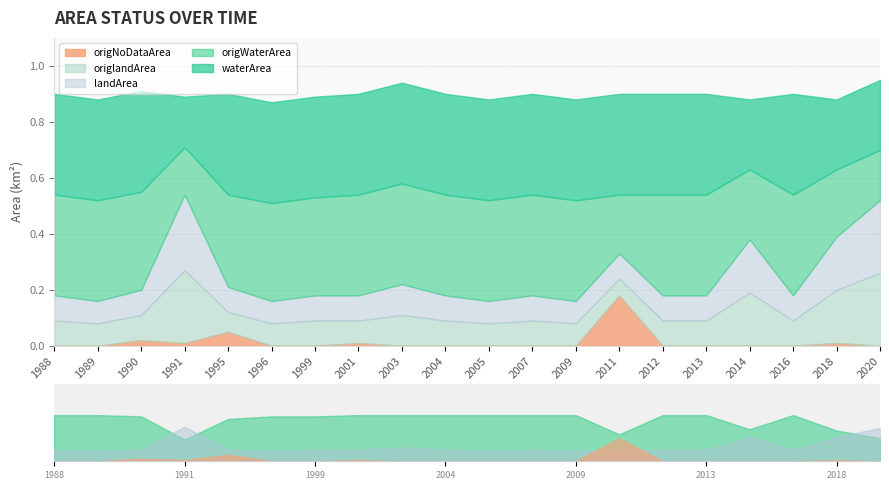

The origNoDataArea series shows 0.0 at 2001. True or false?

False